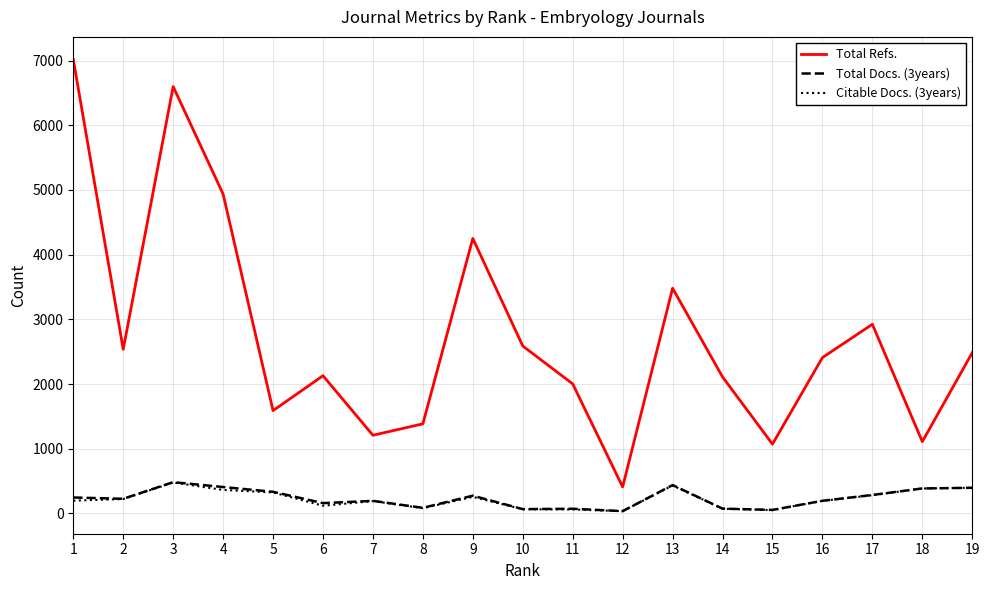

Which series has the largest range (max minus min)?

Total Refs.